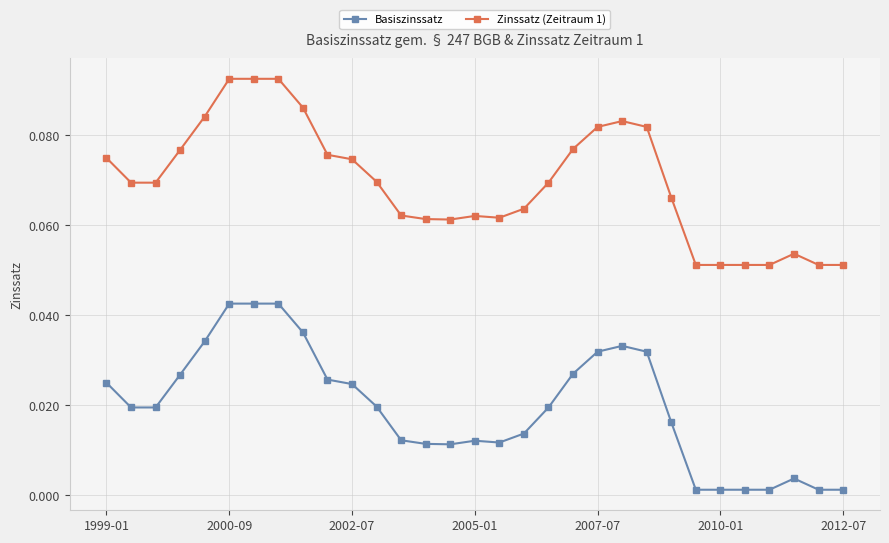

Rank the series by their maximum value, from highest to lowest.

Zinssatz (Zeitraum 1), Basiszinssatz